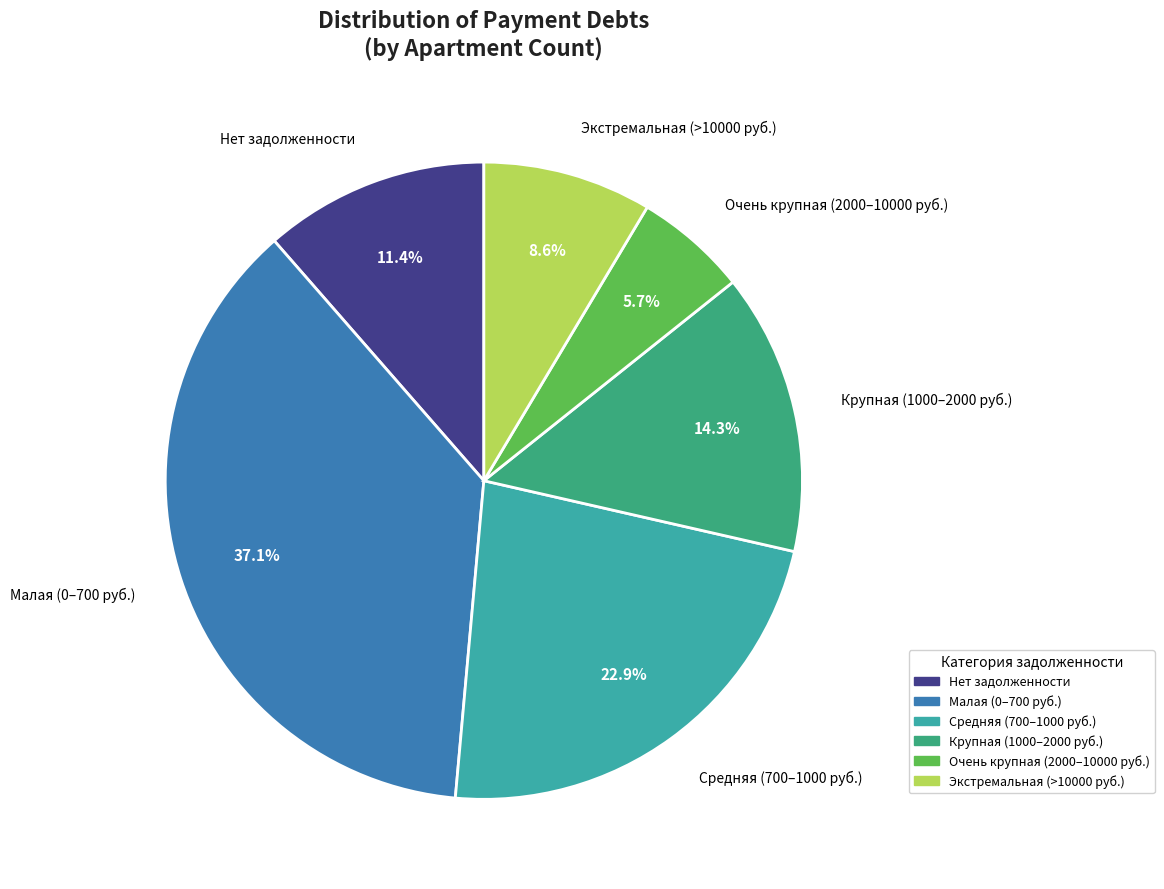

Is there a majority slice in this chart?

No